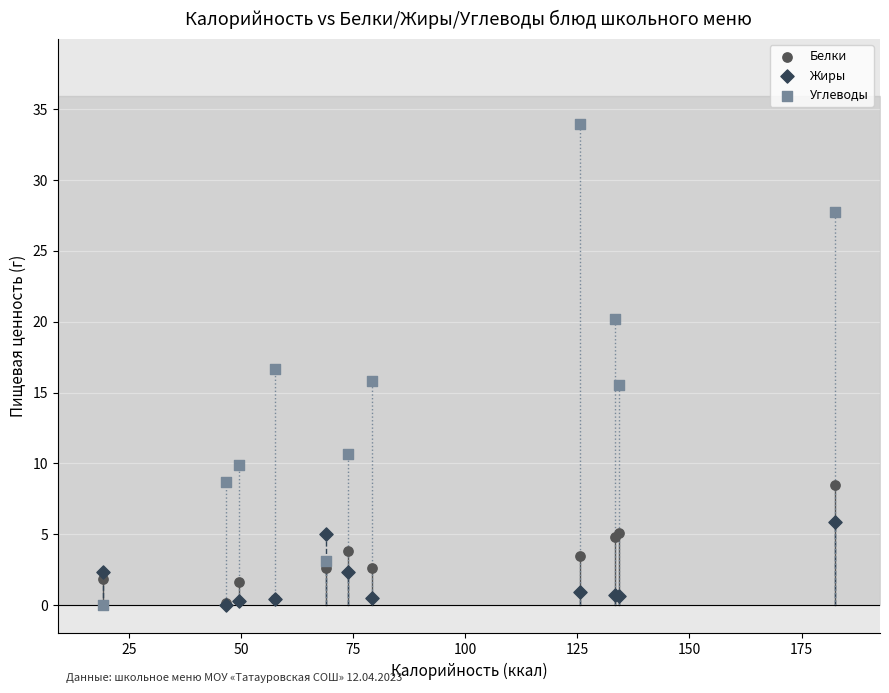

Which series contains the highest Y value?

Углеводы